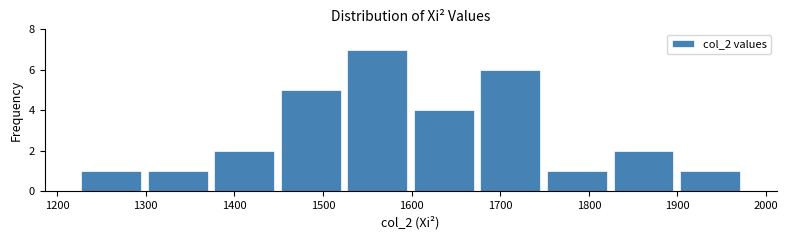

Reading left to right, list every bar in this chart as the range it spans on the x-axis followed by its height. Neither the bar edges nor the heights are printed on the chart, so give them approximately, as read against the axes.

1220 to 1300: 1
1300 to 1370: 1
1370 to 1450: 2
1450 to 1520: 5
1520 to 1600: 7
1600 to 1670: 4
1670 to 1750: 6
1750 to 1820: 1
1820 to 1900: 2
1900 to 1970: 1